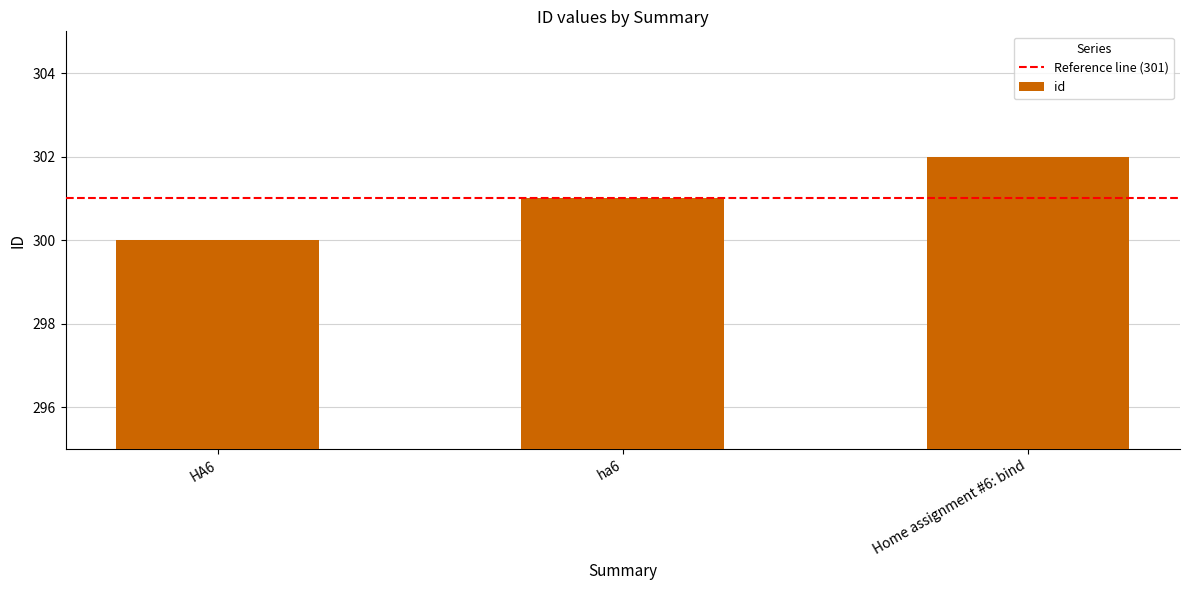

List the labels in order of value, smallest first.

HA6, ha6, Home assignment #6: bind